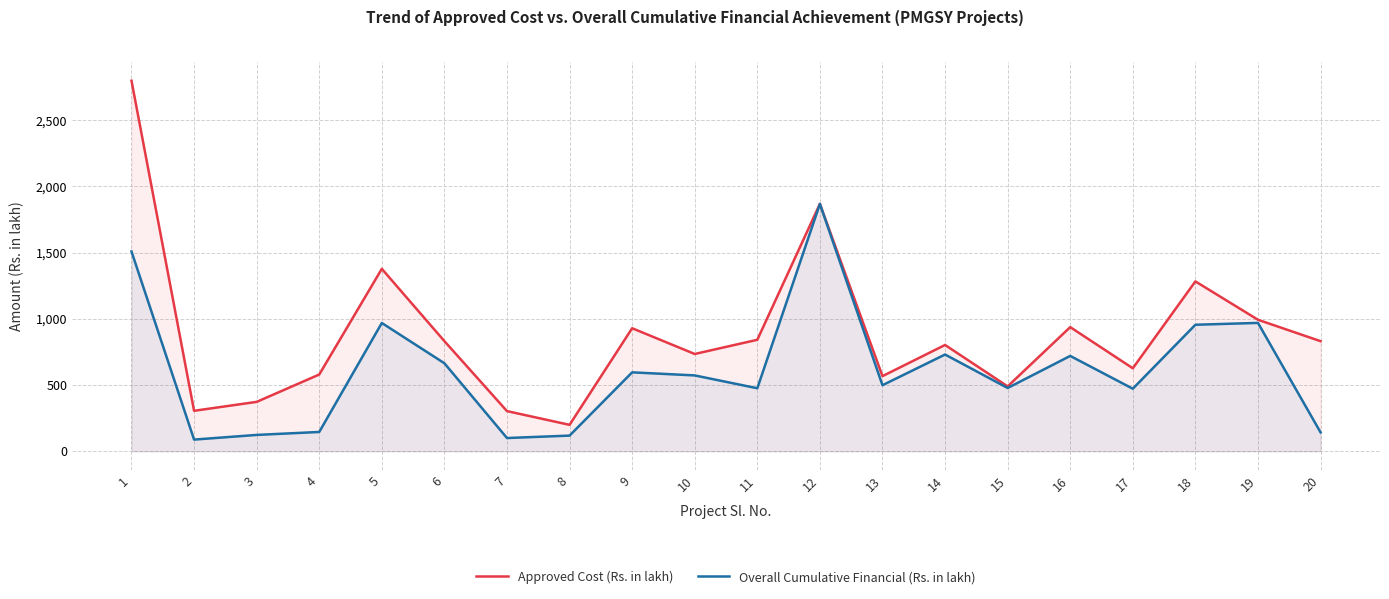

What is the sum of all Overall Cumulative Financial (Rs. in lakh) values?

12202.5